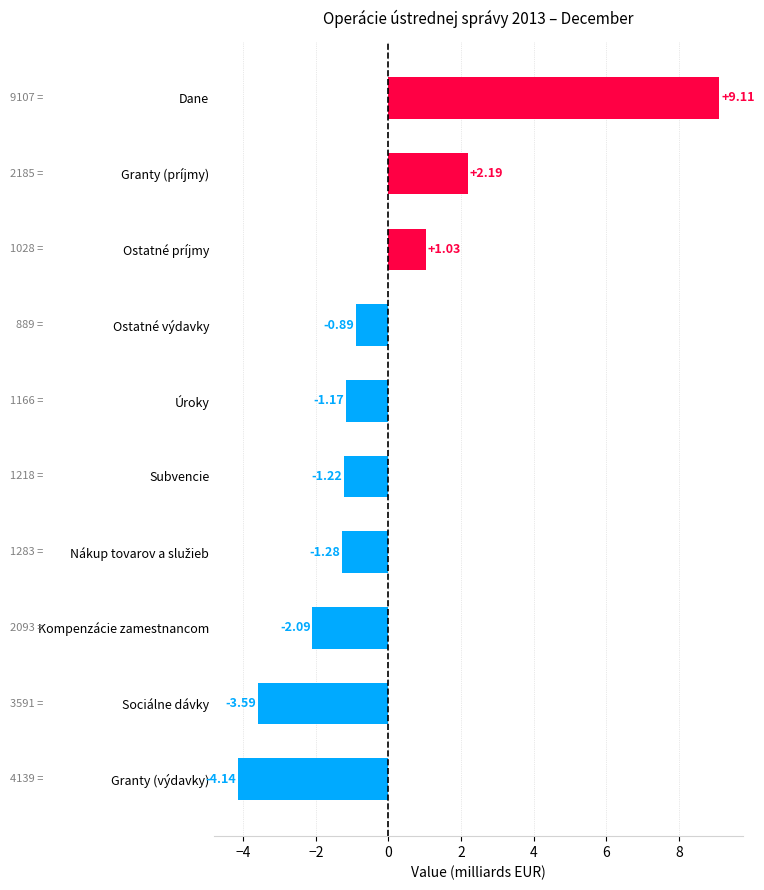

Which label corresponds to the smallest value in the chart?

Granty (výdavky)